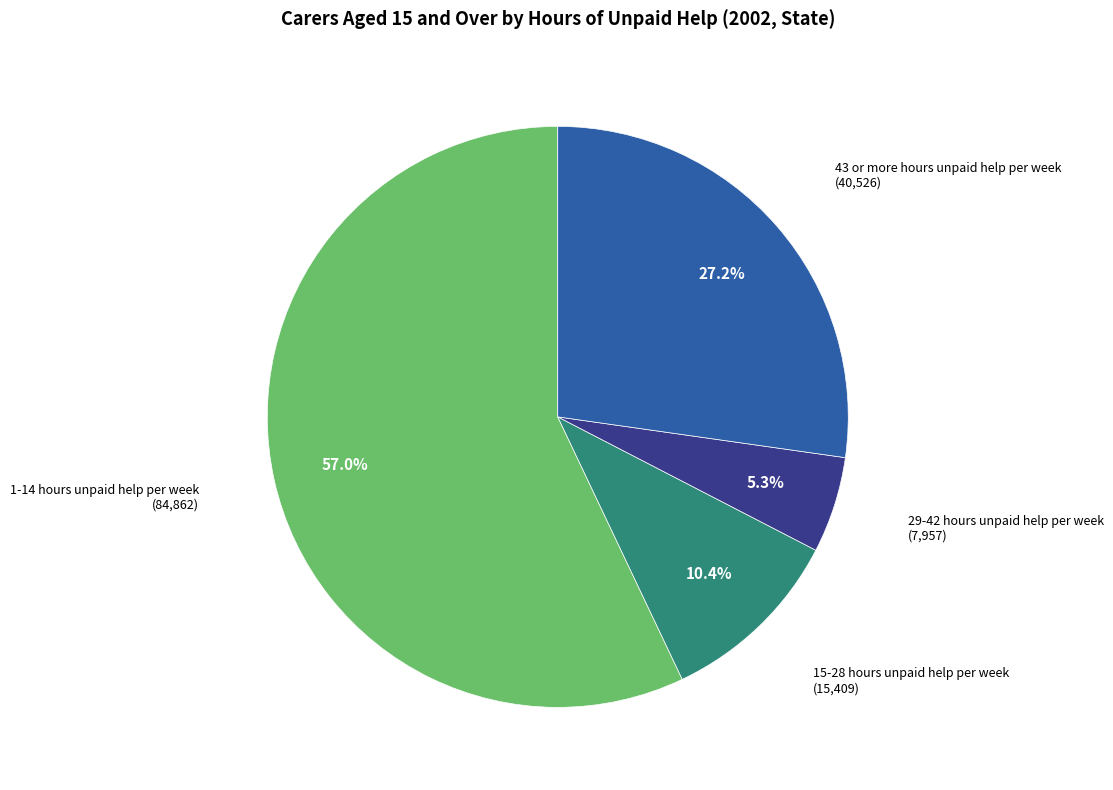

To the nearest percent, what portion does 15-28 hours unpaid help per week represent?

10%